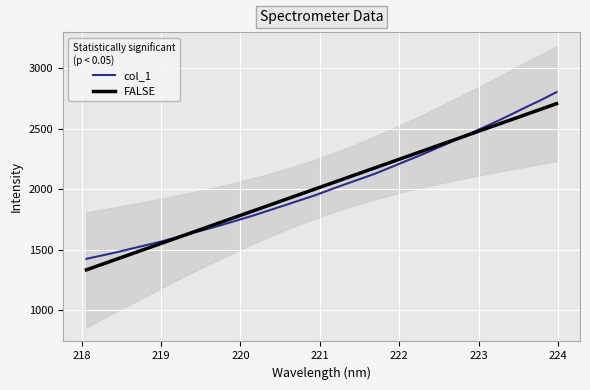

What is the highest value of the col_1 series?

2802.1